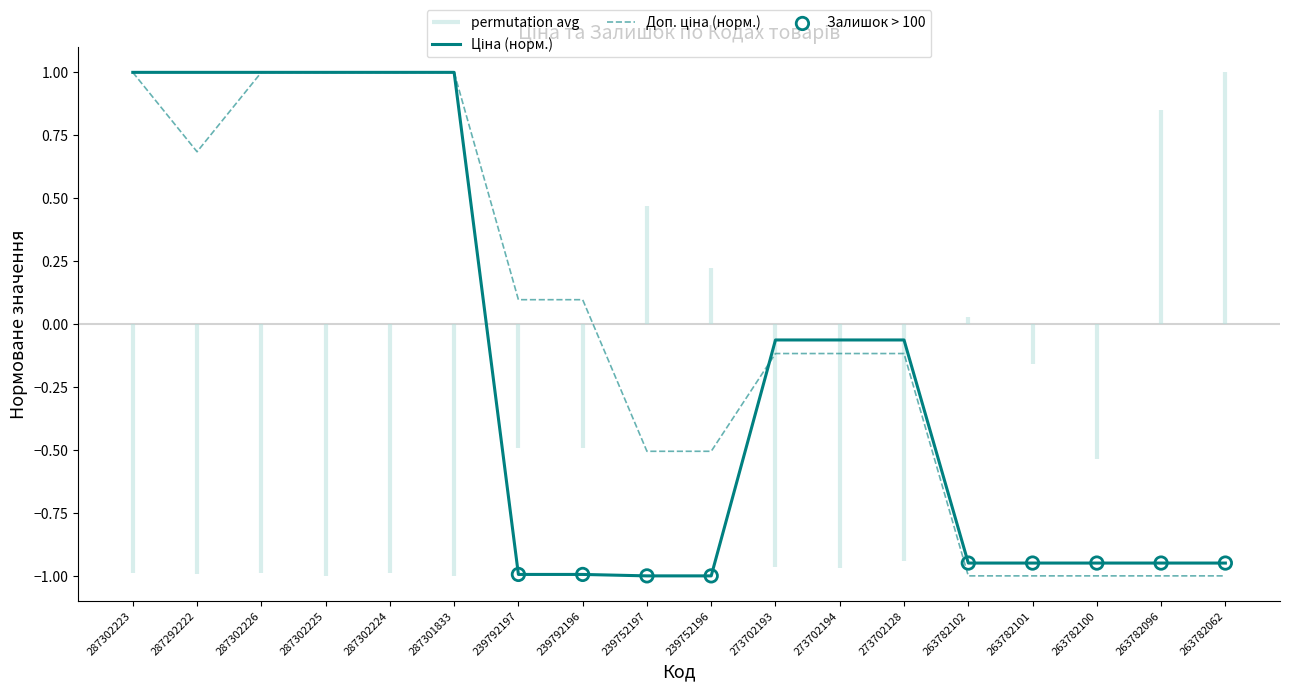

What is the total value across all series at 239792197?

-0.9